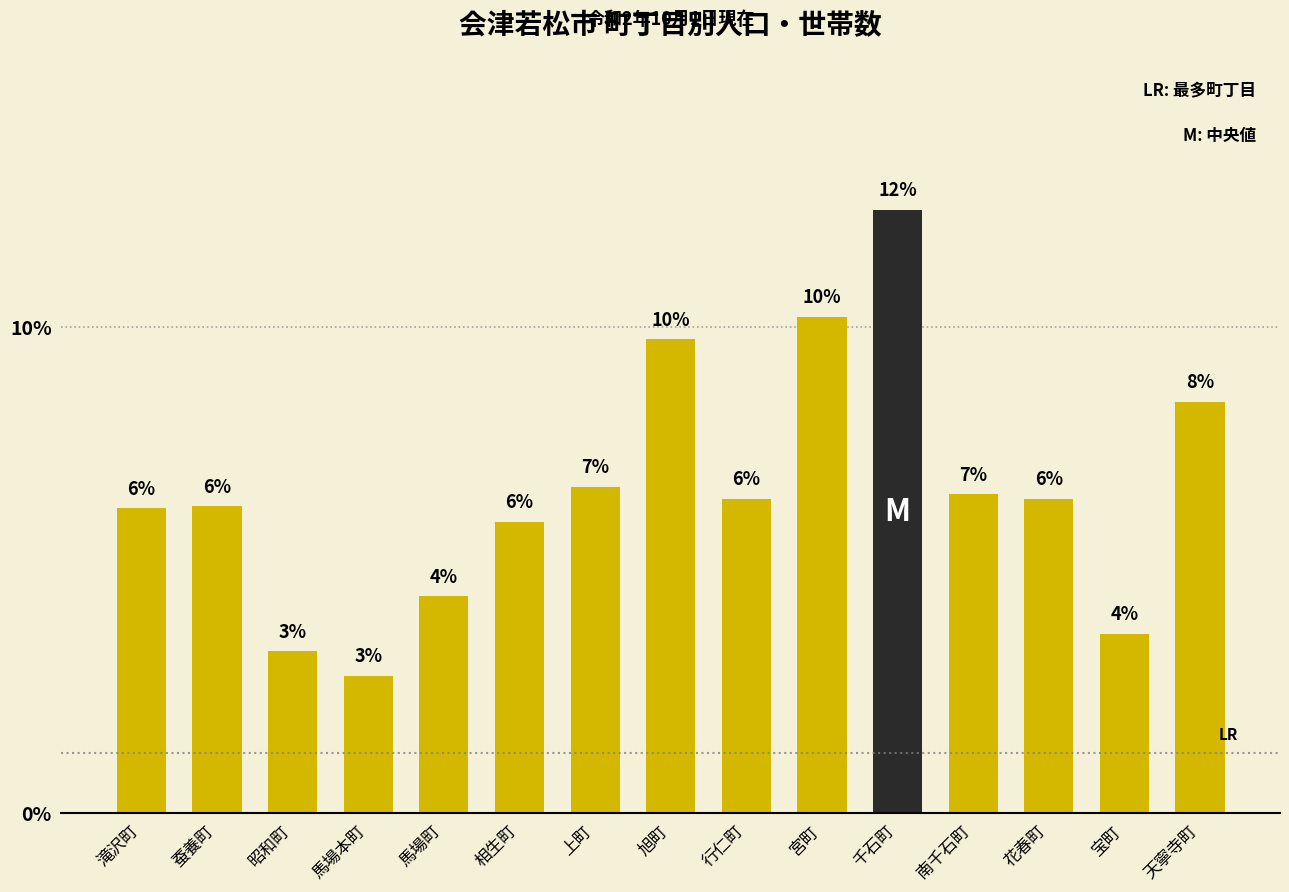

Count the values in the range 0 to 1.

15